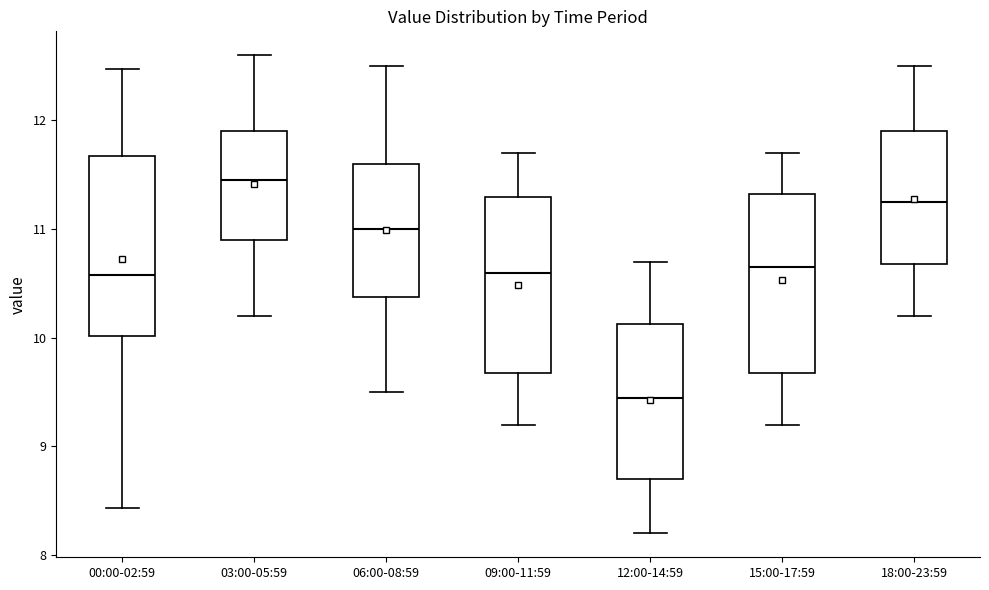

Reading left to right, transcribe this box plot: for each box, give where its median line is, the range the box spans, and where its two whiskers end, as read against the y-axis. The values are not printed on the chart, so give them approximately, as read against the axis.

00:00-02:59: median 10.6, box 10.0 to 11.7, whiskers 8.4 to 12.5
03:00-05:59: median 11.5, box 10.9 to 11.9, whiskers 10.2 to 12.6
06:00-08:59: median 11.0, box 10.4 to 11.6, whiskers 9.5 to 12.5
09:00-11:59: median 10.6, box 9.7 to 11.3, whiskers 9.2 to 11.7
12:00-14:59: median 9.5, box 8.7 to 10.1, whiskers 8.2 to 10.7
15:00-17:59: median 10.7, box 9.7 to 11.3, whiskers 9.2 to 11.7
18:00-23:59: median 11.3, box 10.7 to 11.9, whiskers 10.2 to 12.5